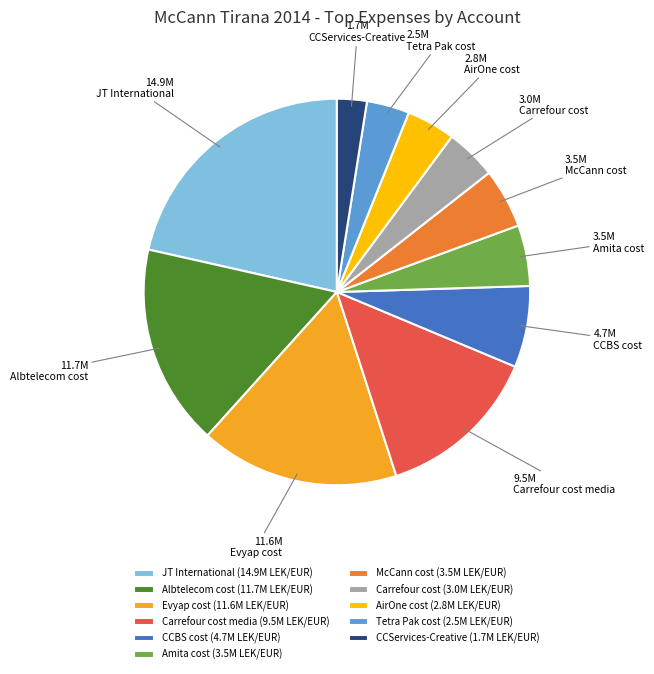

Is there a majority slice in this chart?

No